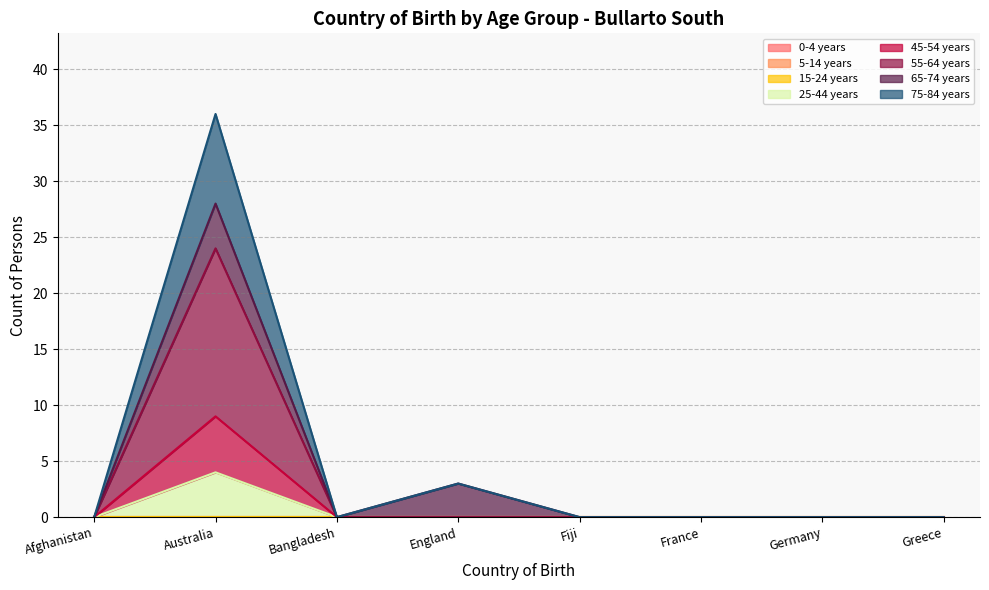

Does the chart display data point markers on the line(s)?

No